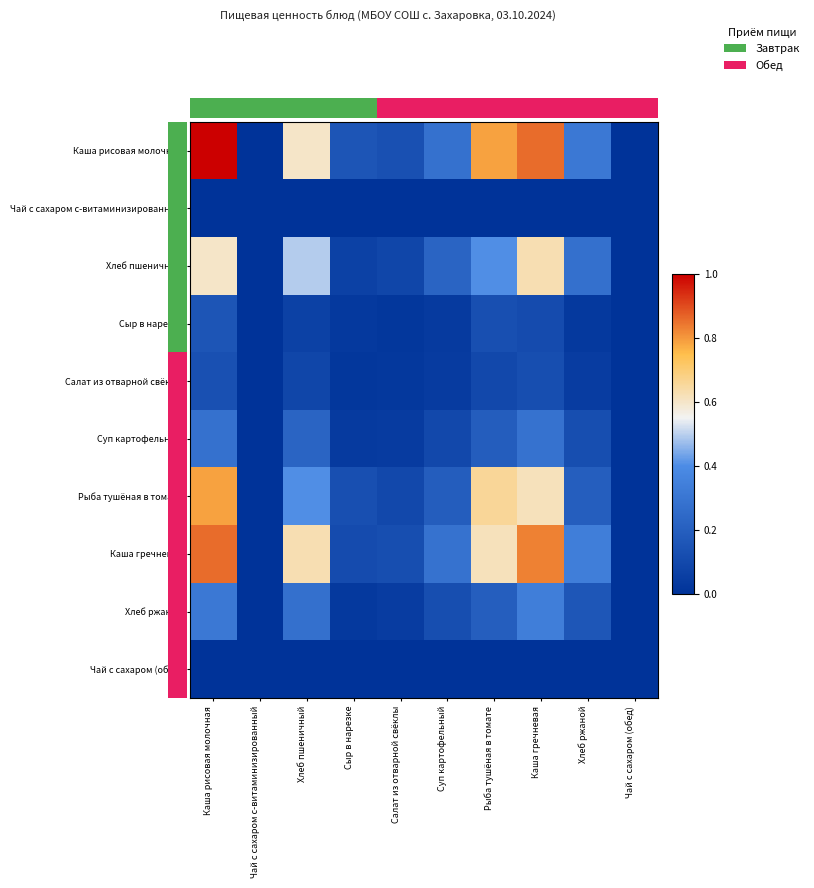

Which series has the widest spread of values?

Каша рисовая молочная